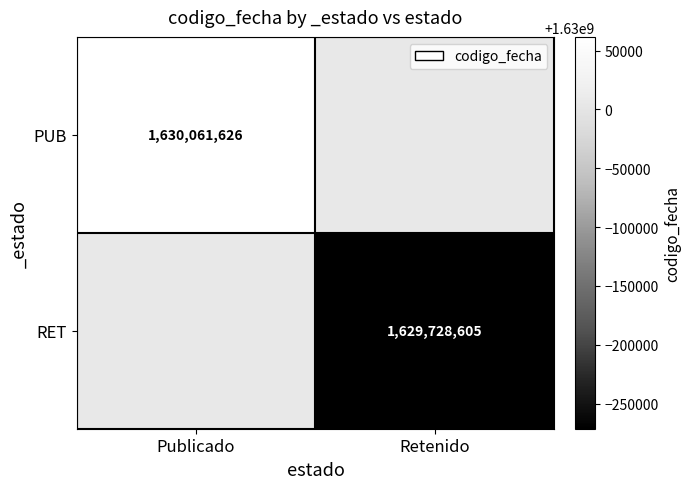

At which label does PUB reach its peak?

Publicado